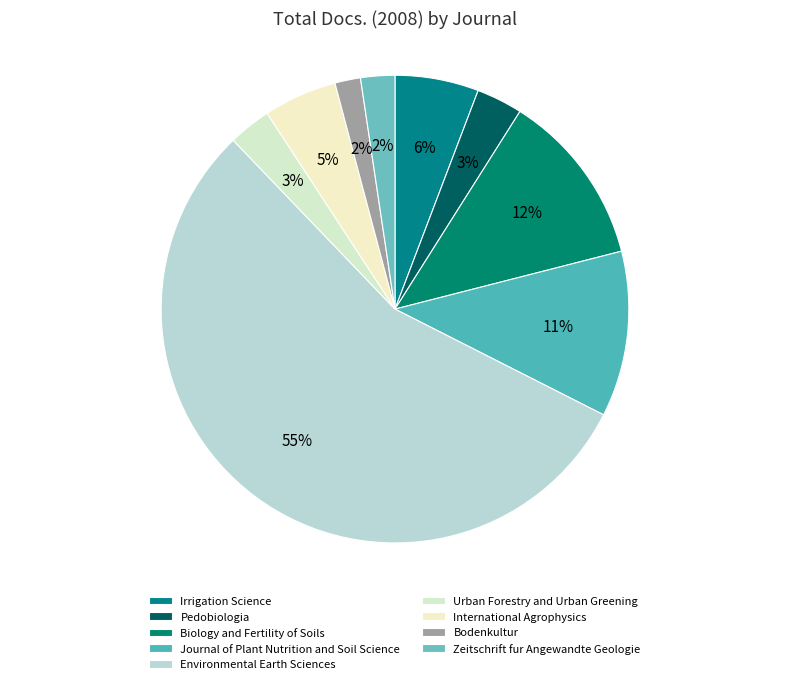

Count the number of slices in the pie.

9